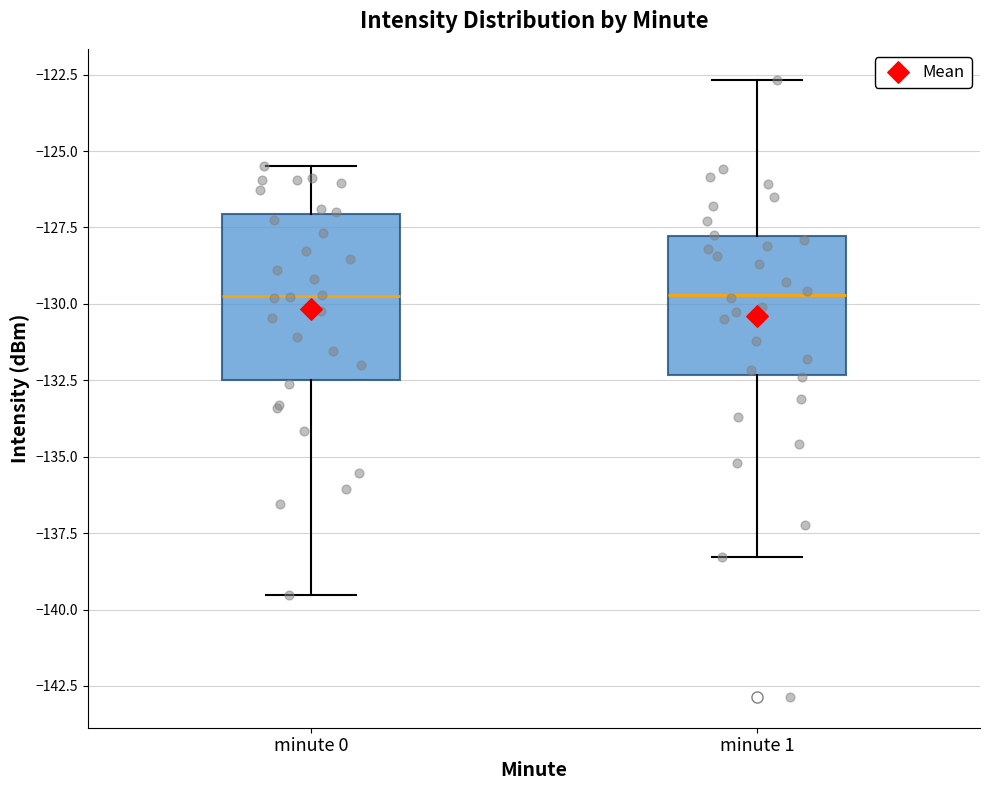

Reading left to right, transcribe this box plot: for each box, give where its median line is, the range the box spans, and where its two whiskers end, as read against the y-axis. The values are not printed on the chart, so give them approximately, as read against the axis.

minute 0: median -129.5, box -132.5 to -127.0, whiskers -139.5 to -125.5
minute 1: median -129.5, box -132.5 to -128.0, whiskers -138.5 to -122.5